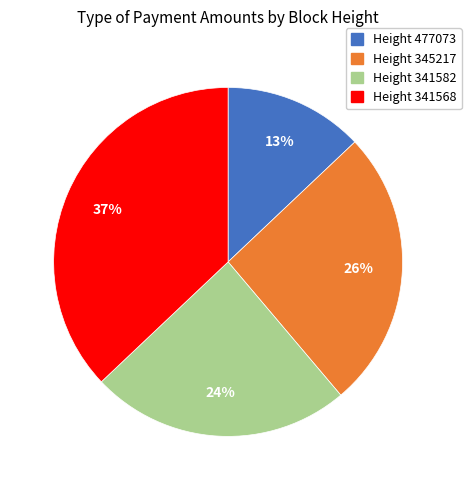

Does Height 341568 account for over 50% of the chart?

No